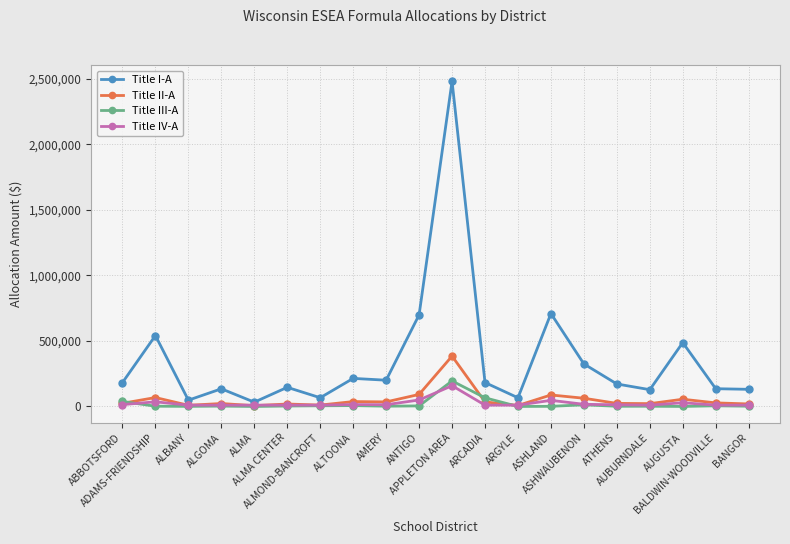

What is the total value across all series at ALMA?

48887